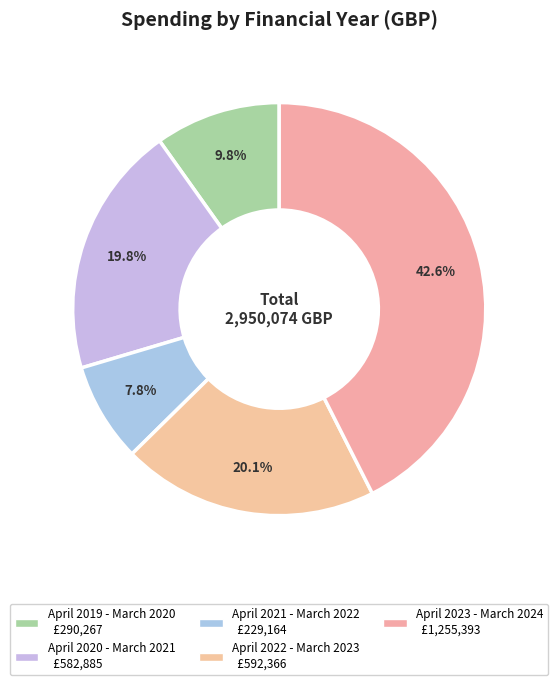

Do April 2019 - March 2020 and April 2023 - March 2024 together represent more than half of the pie?

Yes